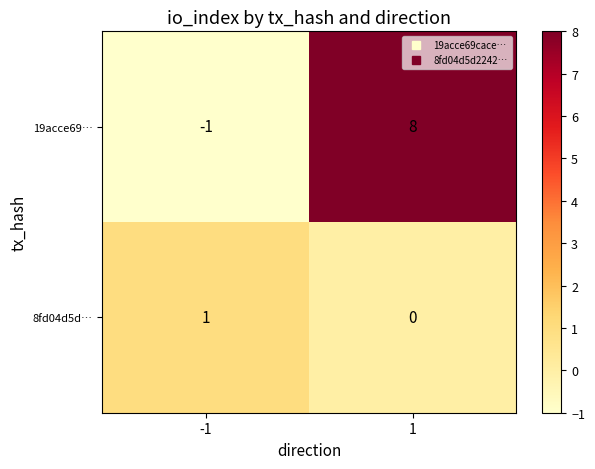

Reading right to left, what are all the values shown in this chart?

19acce69…: 1=8	-1=-1
8fd04d5d…: 1=0	-1=1